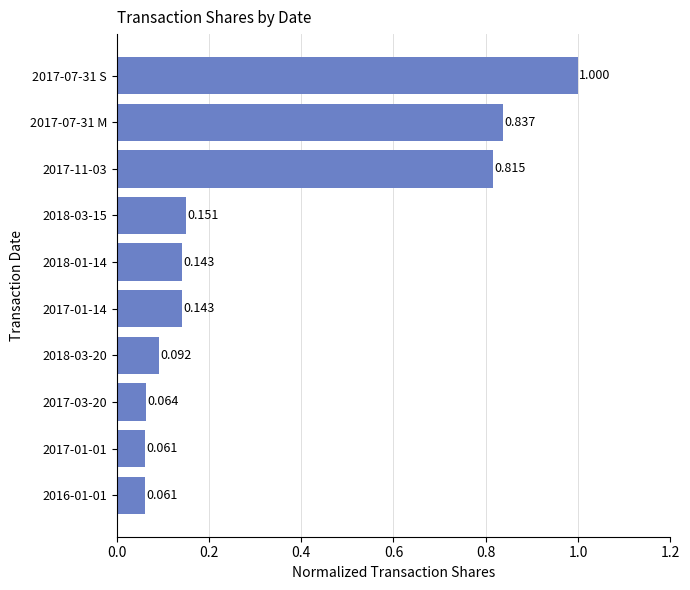

How many distinct data groups are displayed?

1